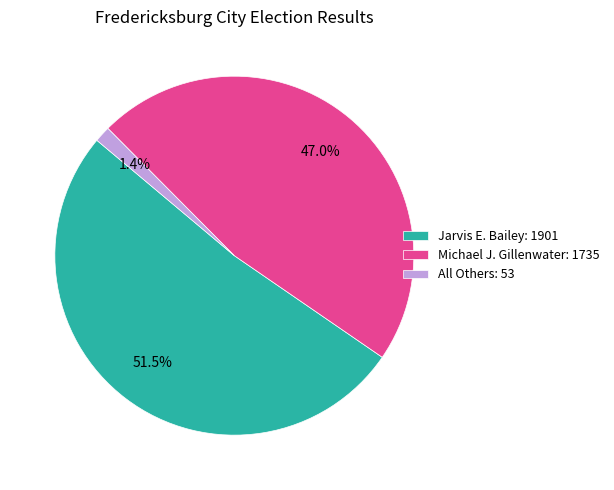

Count the number of slices in the pie.

3